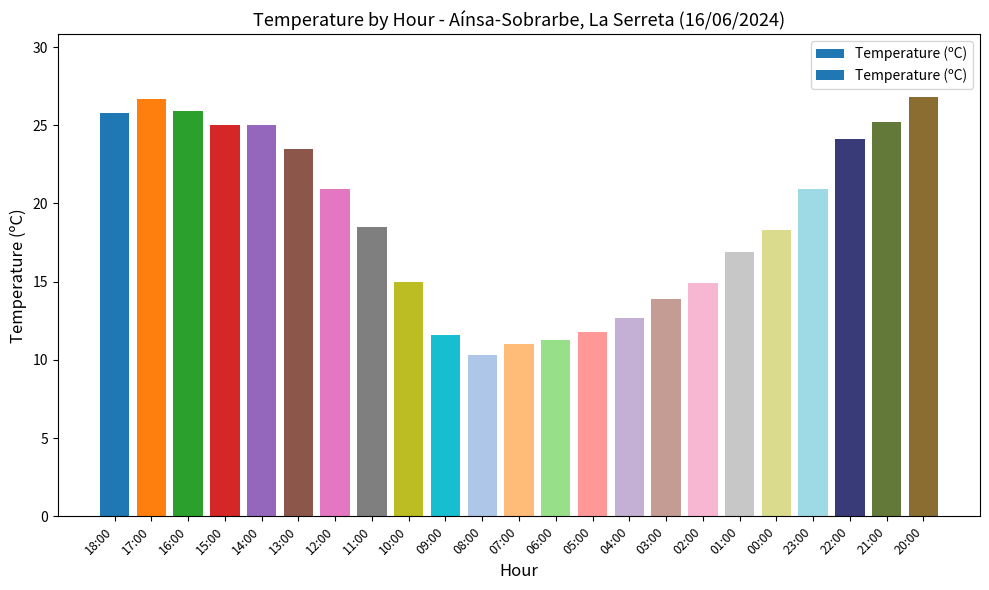

What is the ratio of the value at 22:00 to the value at 09:00?

2.1